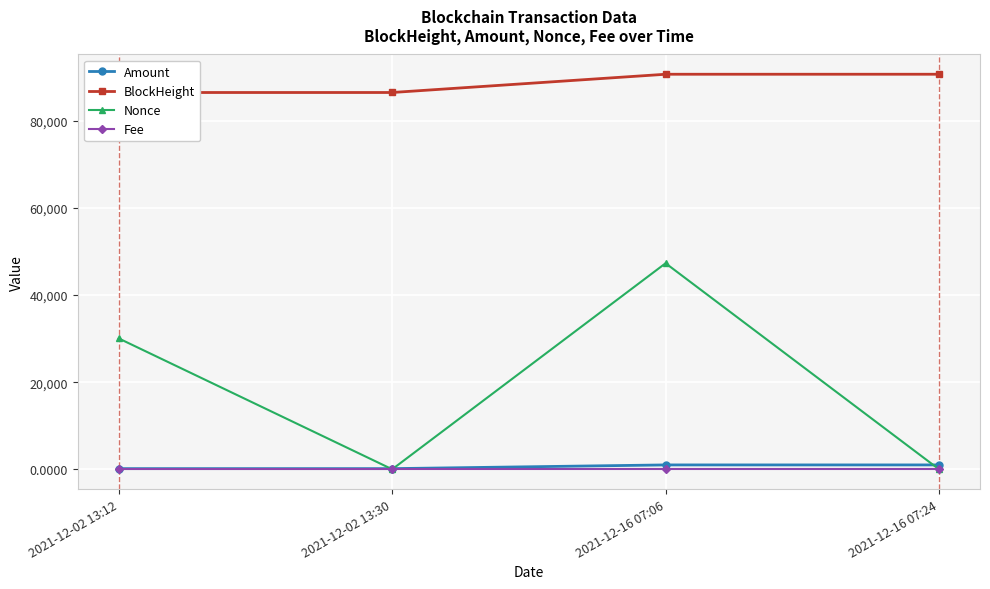

Is the value of BlockHeight at 2021-12-02 13:12 greater than the value of Nonce at 2021-12-16 07:06?

Yes